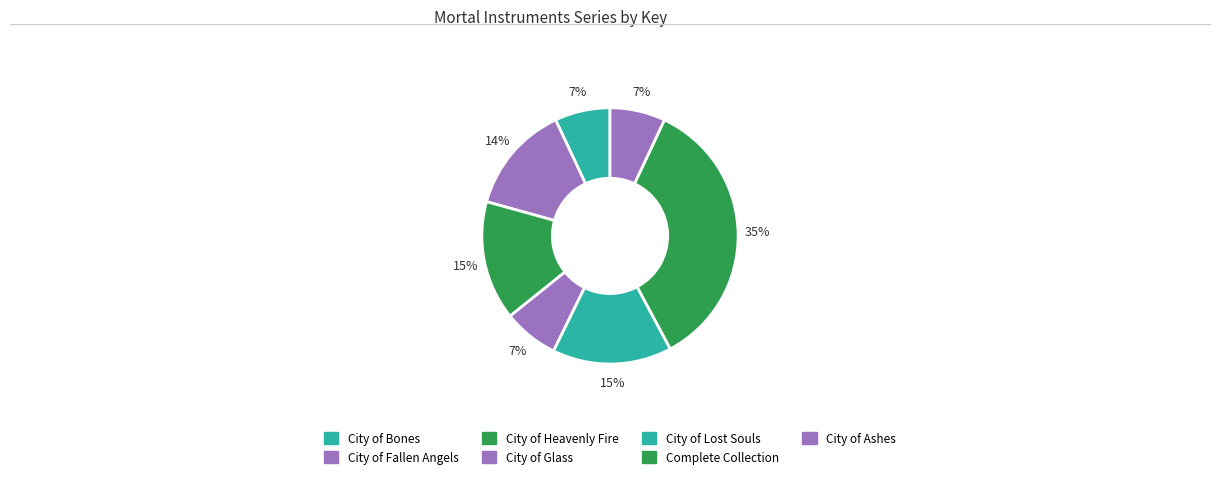

Rank the categories by value from highest to lowest.

Mortal Instruments Complete Collection, City of Heavenly Fire, City of Lost Souls, City of Fallen Angels, City of Glass, City of Ashes, City of Bones